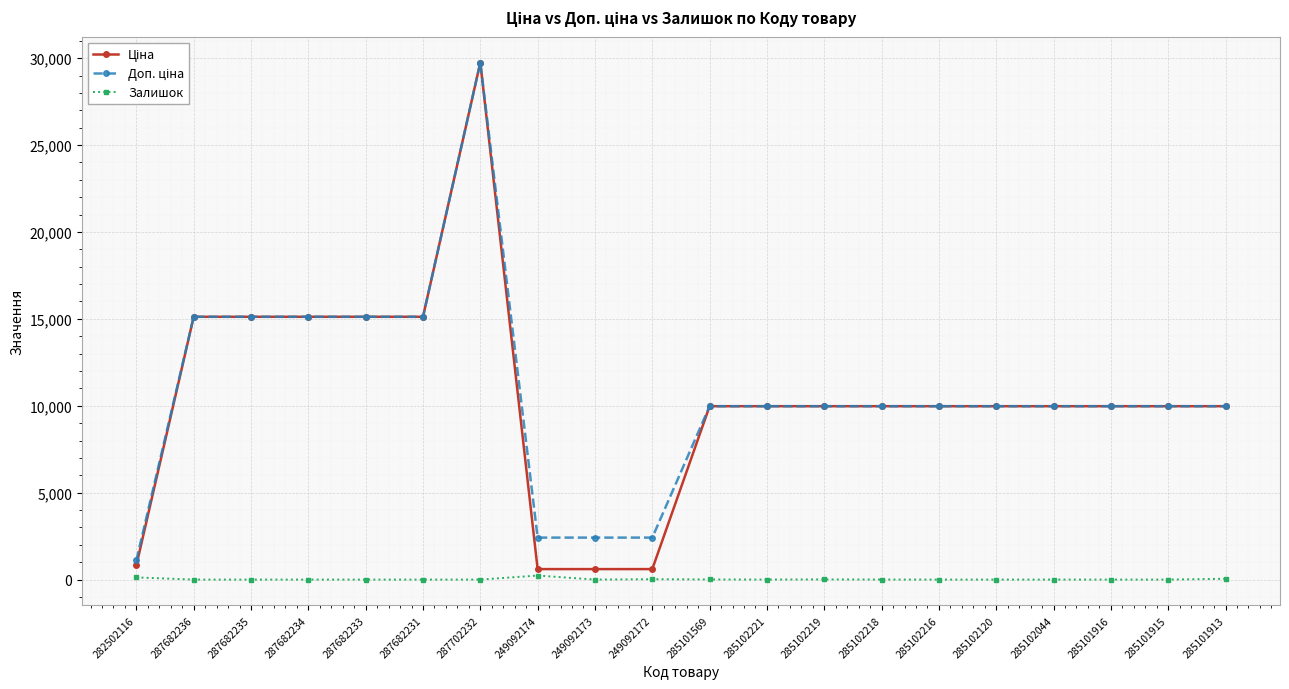

At how many categories does at least one series exceed 12093?

6